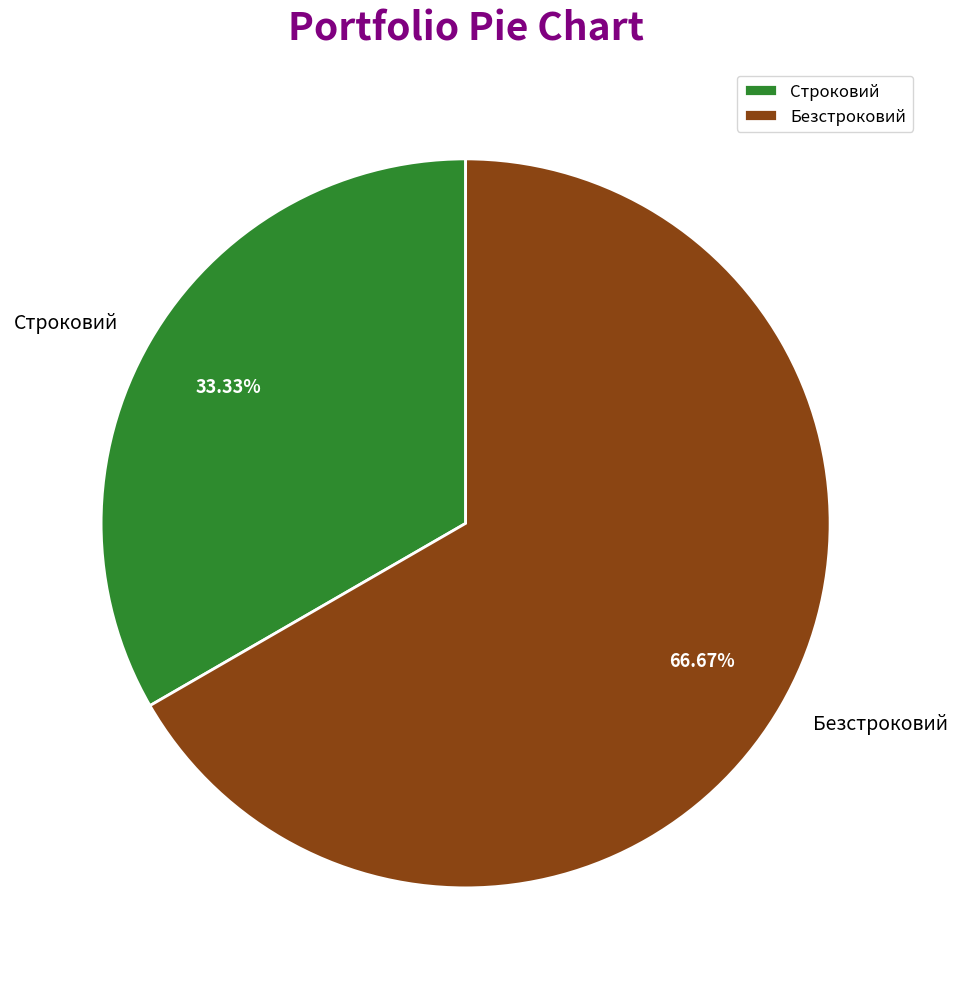

What is the majority slice?

Безстроковий